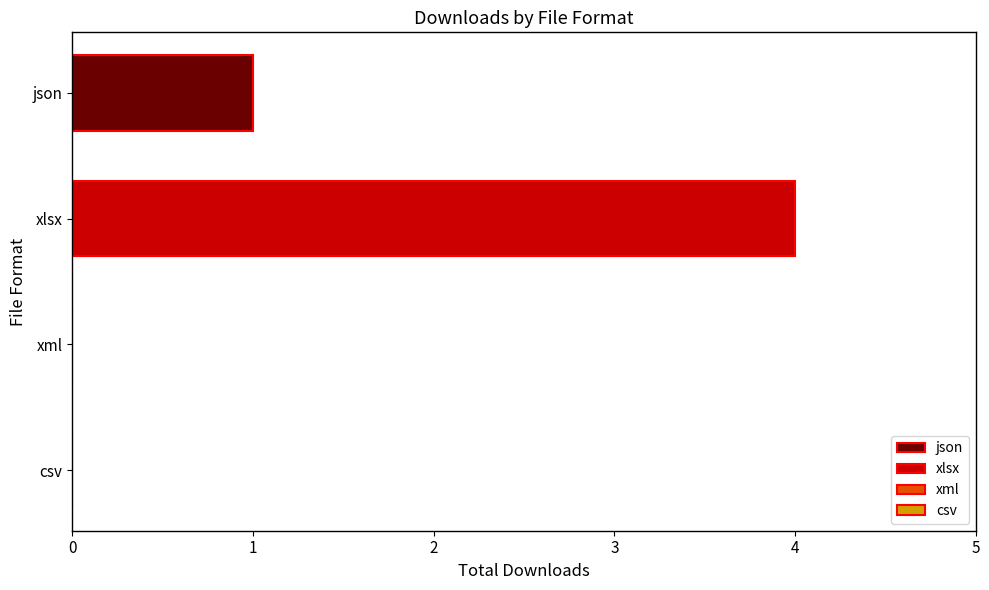

What is the average value?

1